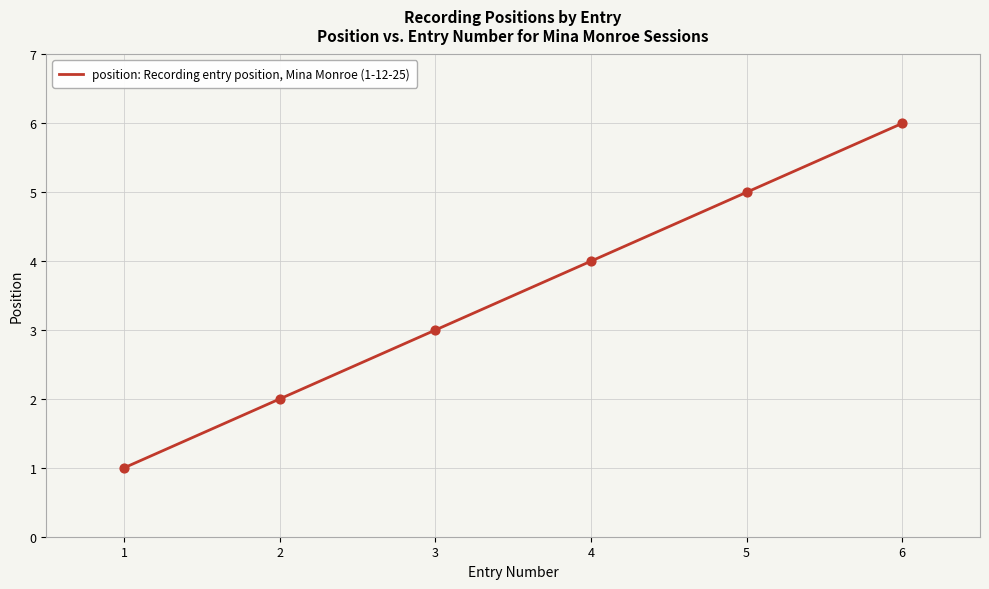

What is the change in value from 3 to 5?

+2